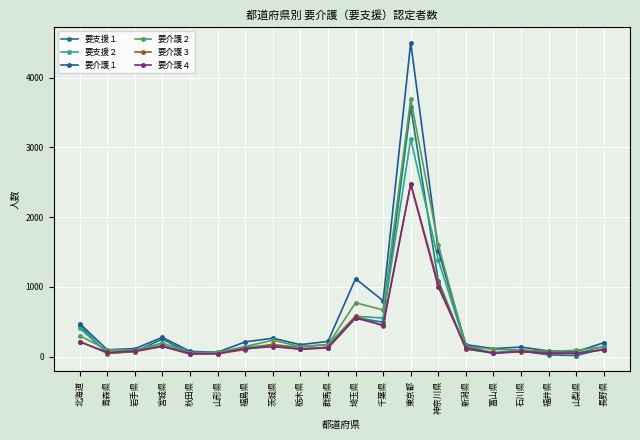

Between 千葉県 and 神奈川県, which series saw the biggest shift?

要介護２